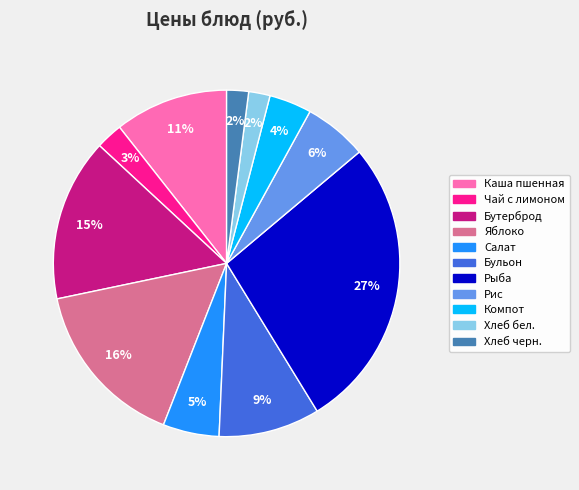

To the nearest percent, what portion does Каша пшенная represent?

11%